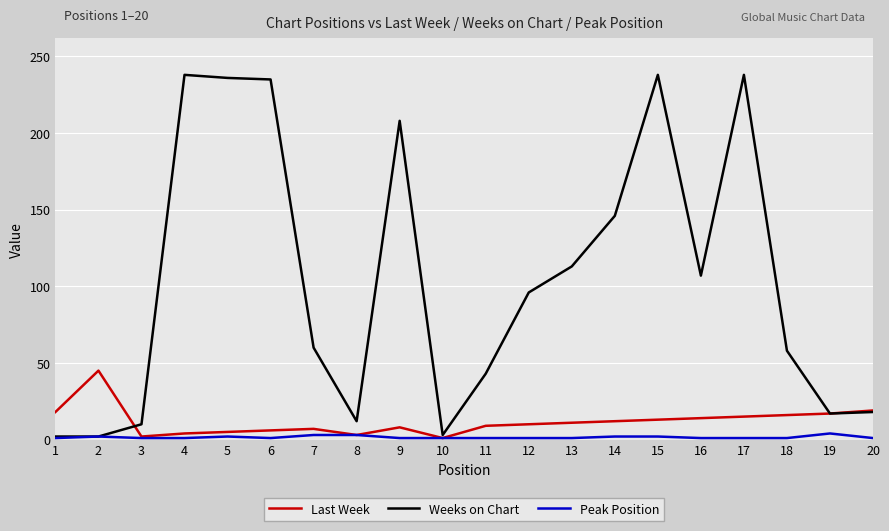

Is it true that Weeks on Chart equals 95 at 9?

False